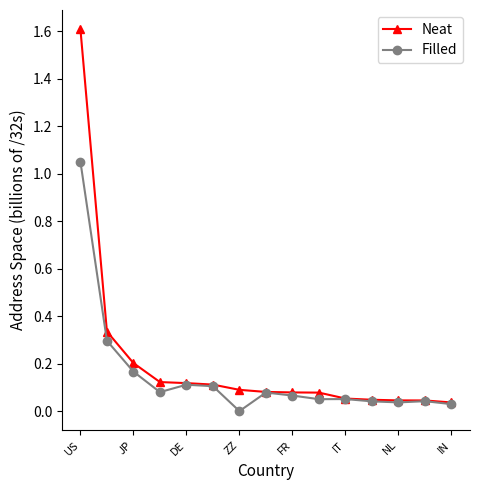

In Filled, how many points are higher than both neighbors (excluding endpoints)?

4